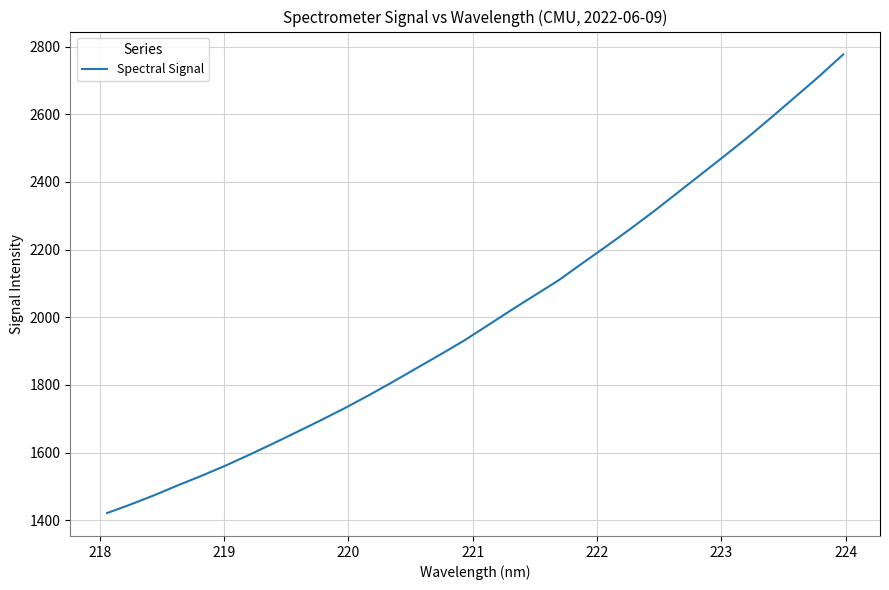

What is the smallest value displayed?

1421.2